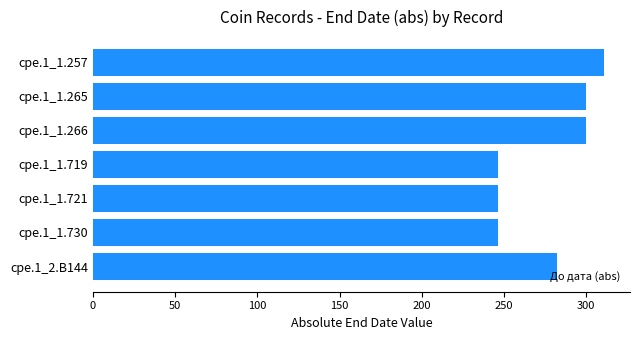

What is the change in value from cpe.1_1.721 to cpe.1_2.B144?

+36